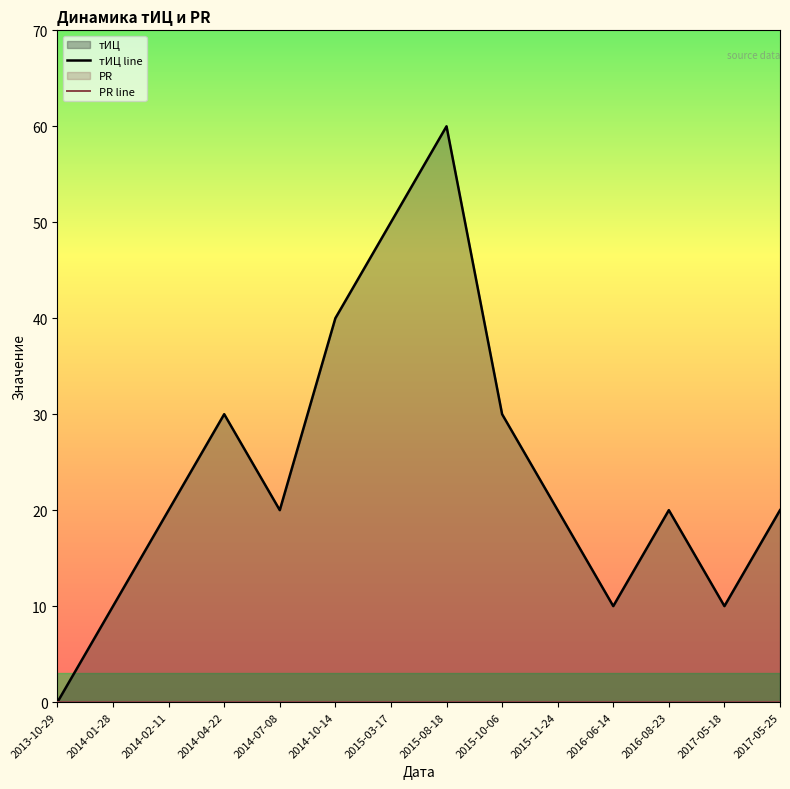

Reading left to right, list all the values displayed in this chart.

тИЦ line: 2013-10-29=0	2014-01-28=10	2014-02-11=20	2014-04-22=30	2014-07-08=20	2014-10-14=40	2015-03-17=50	2015-08-18=60	2015-10-06=30	2015-11-24=20	2016-06-14=10	2016-08-23=20	2017-05-18=10	2017-05-25=20
PR line: 2013-10-29=0	2014-01-28=0	2014-02-11=0	2014-04-22=0	2014-07-08=0	2014-10-14=0	2015-03-17=0	2015-08-18=0	2015-10-06=0	2015-11-24=0	2016-06-14=0	2016-08-23=0	2017-05-18=0	2017-05-25=0